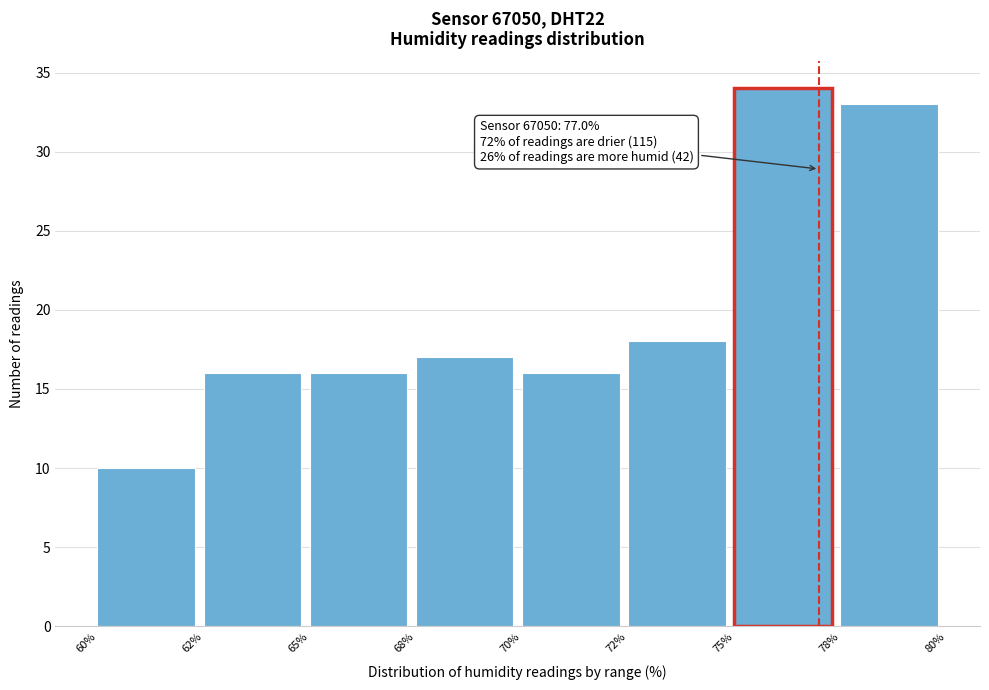

Reading right to left, transcribe all the data shown in this chart.

78%=33	75%=34	72%=18	70%=16	68%=17	65%=16	62%=16	60%=10